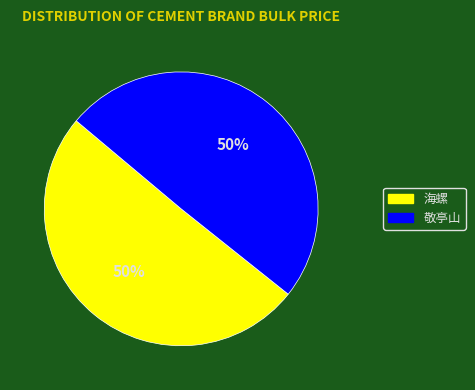

To the nearest percent, what is the combined percentage of 敬亭山 and 海螺?

100%